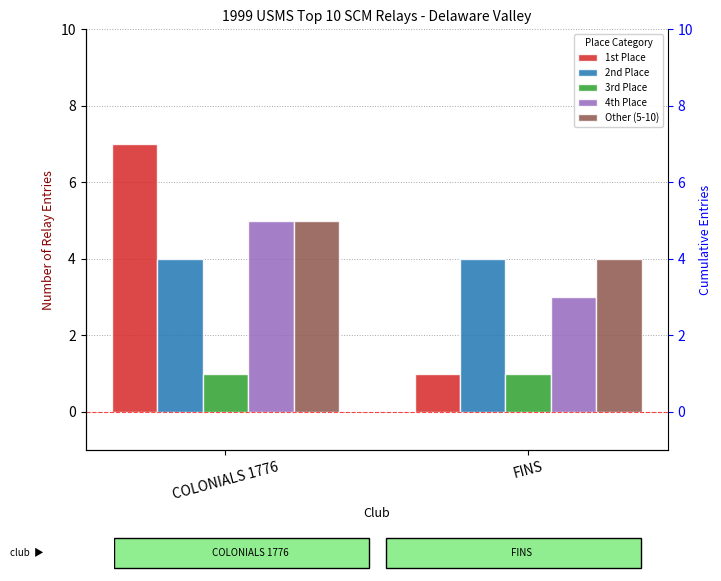

Between COLONIALS 1776 and FINS, which is larger?

COLONIALS 1776